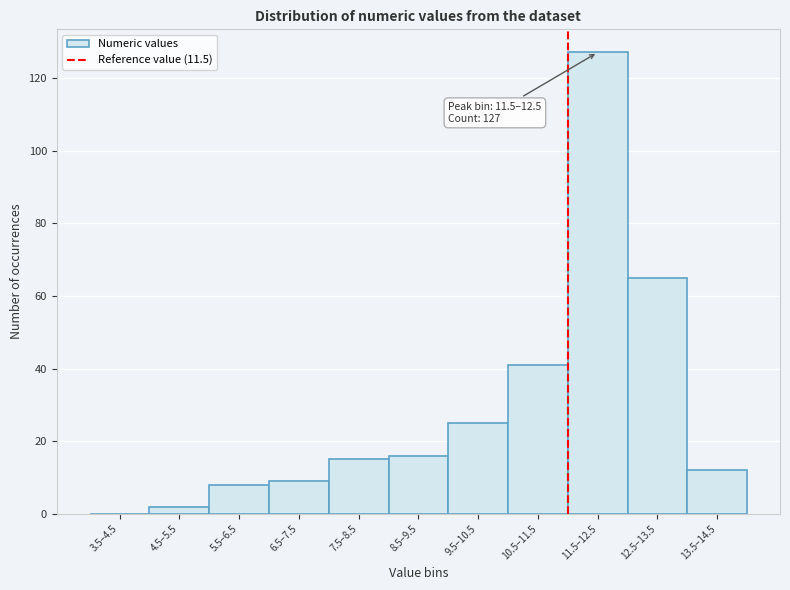

Reading right to left, what are all the values shown in this chart?

13.5–14.5=12	12.5–13.5=65	11.5–12.5=127	10.5–11.5=41	9.5–10.5=25	8.5–9.5=16	7.5–8.5=15	6.5–7.5=9	5.5–6.5=8	4.5–5.5=2	3.5–4.5=0